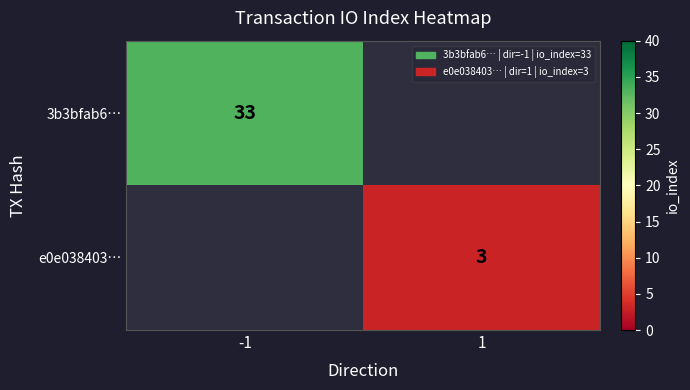

The value of e0e038403… at 1 is 5. True or false?

False